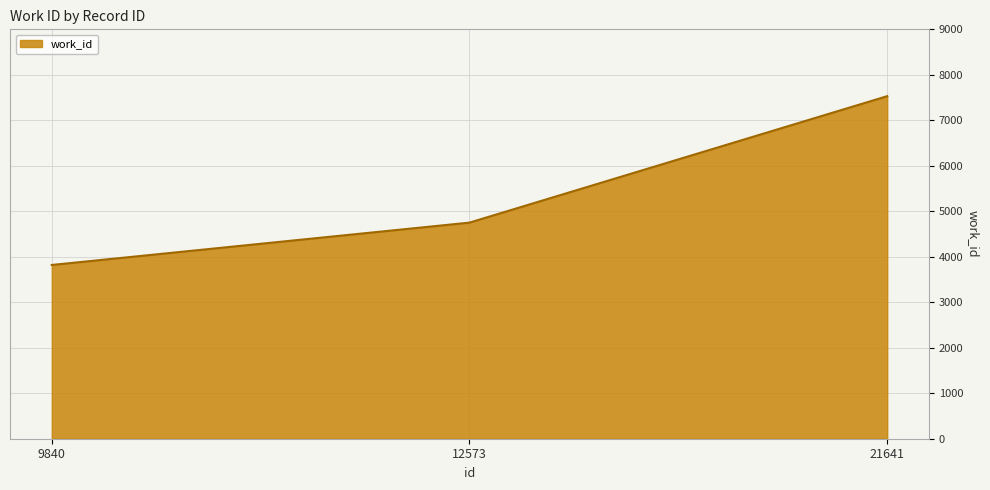

What is the minimum value shown in the chart?

3820